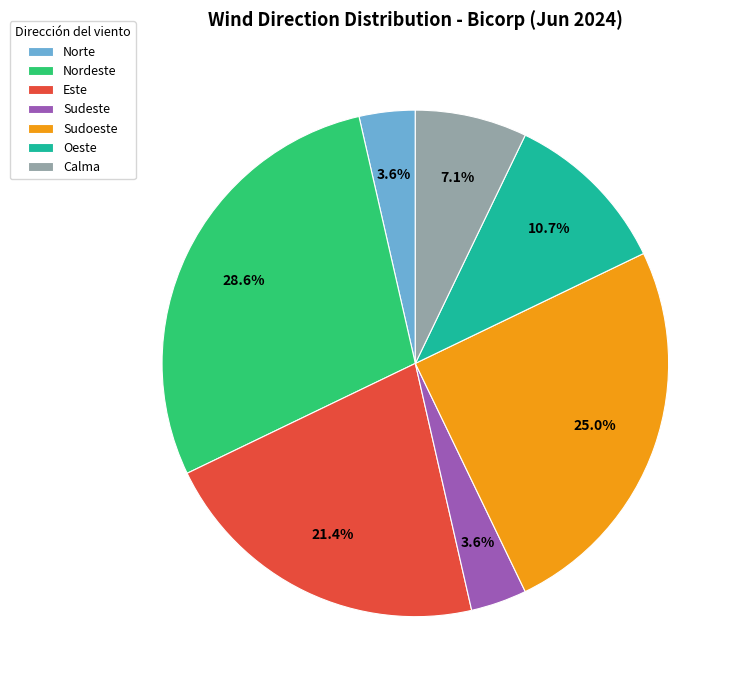

Count the number of slices in the pie.

7